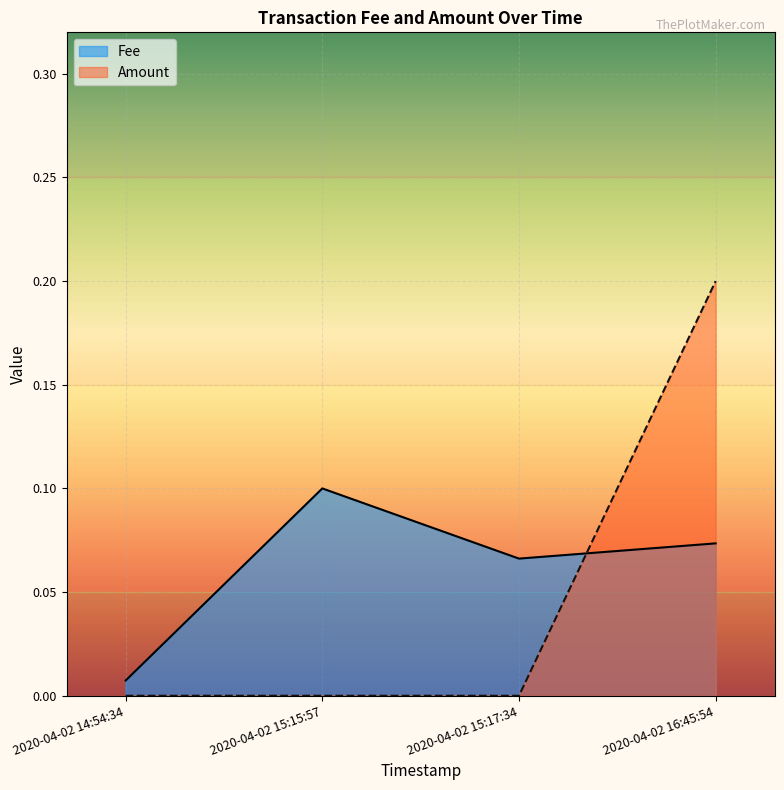

What is the sum of the Fee values at 2020-04-02 15:17:34 and 2020-04-02 16:45:54?

0.1